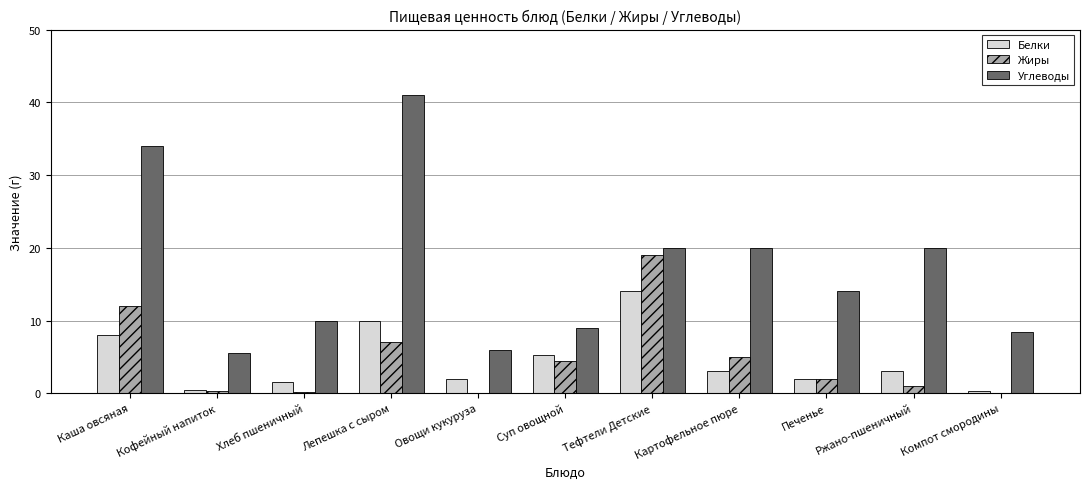

Which series changed the most between Лепешка с сыром and Печенье?

Углеводы